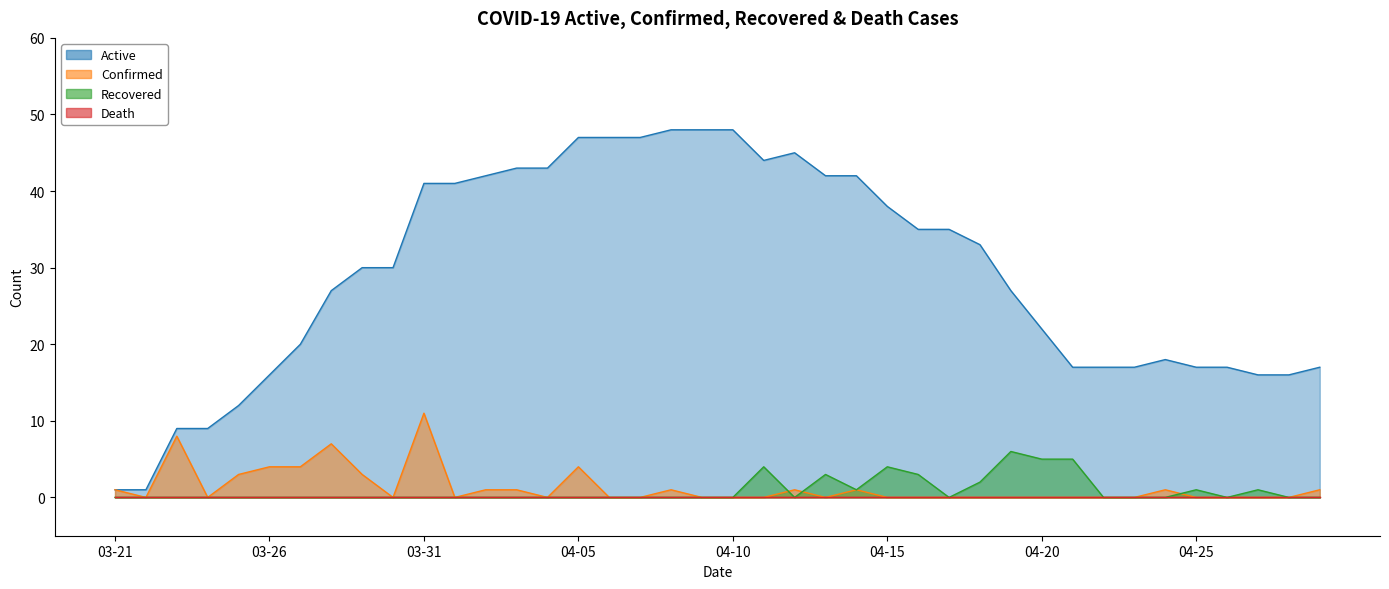

Does the chart display data point markers on the line(s)?

No